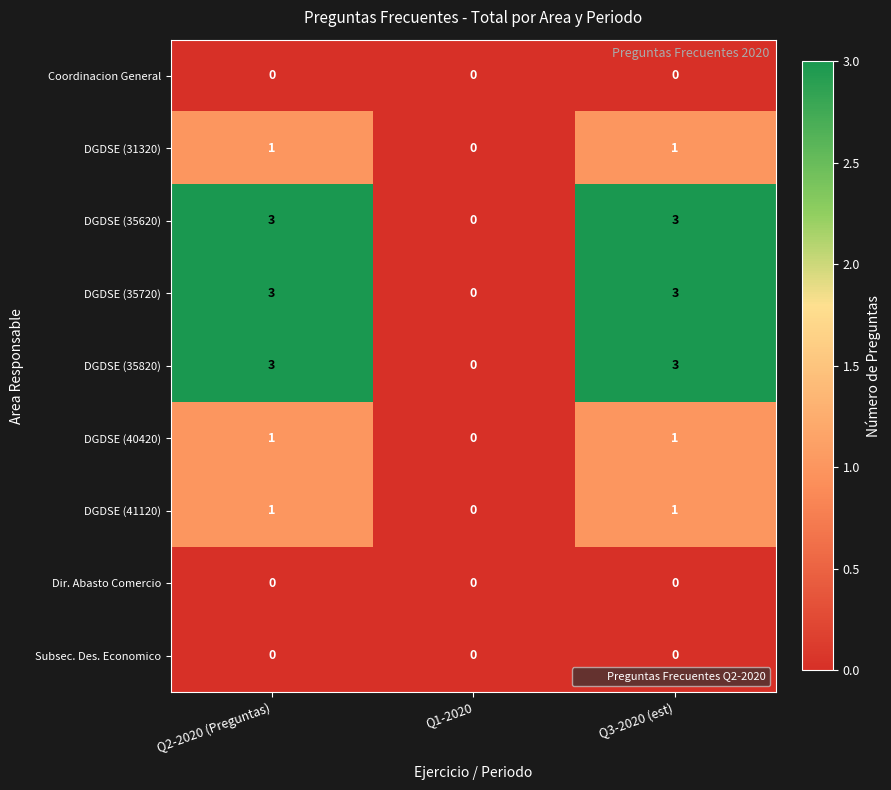

How many series are shown in this chart?

9